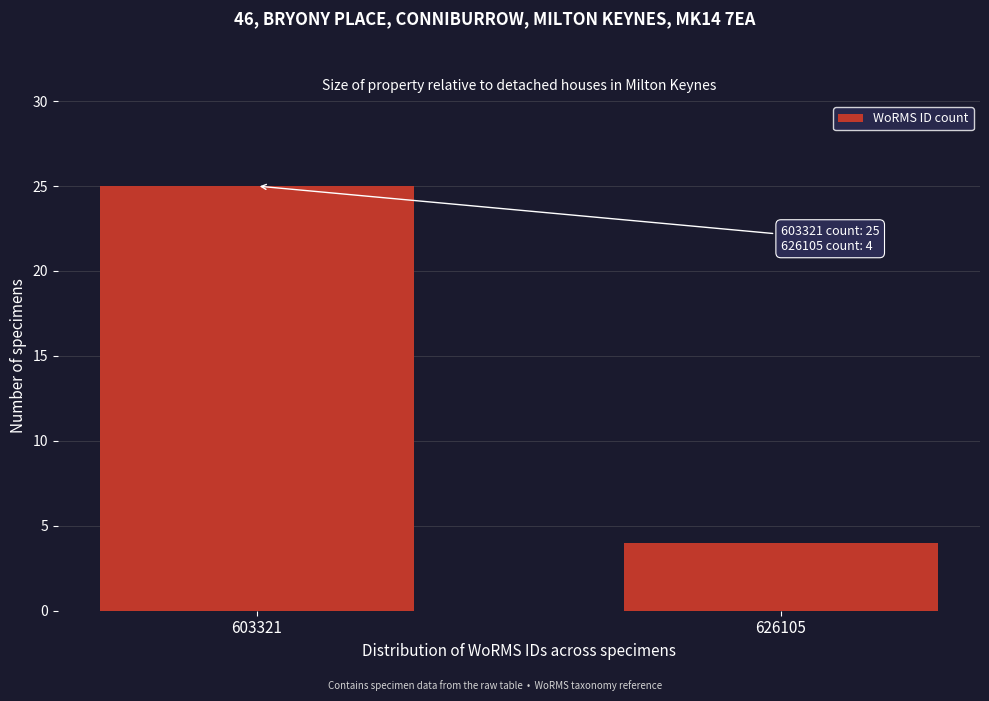

Reading right to left, list all the values displayed in this chart.

4	25